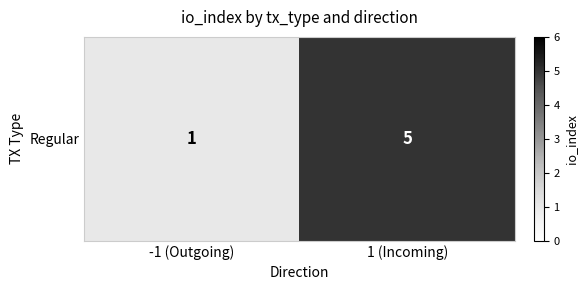

Which label corresponds to the smallest value in the chart?

-1 (Outgoing)